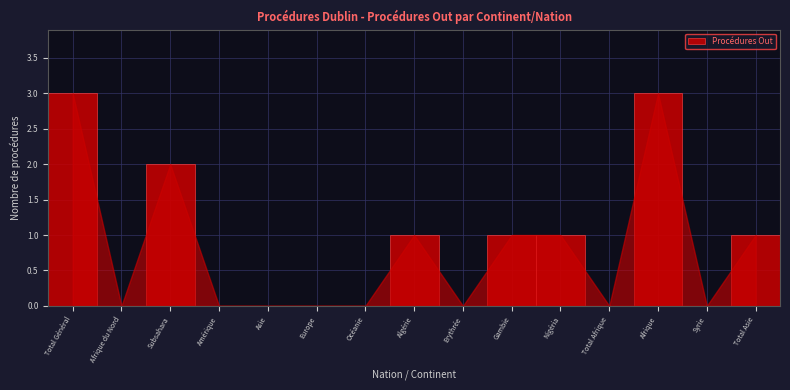

Reading left to right, extract all data points from this chart.

Total Général=3	Afrique du Nord=0	Subsahara=2	Amérique=0	Asie=0	Europe=0	Océanie=0	Algérie=1	Erythrée=0	Gambie=1	Nigéria=1	Total Afrique=0	Afrique=3	Syrie=0	Total Asie=1